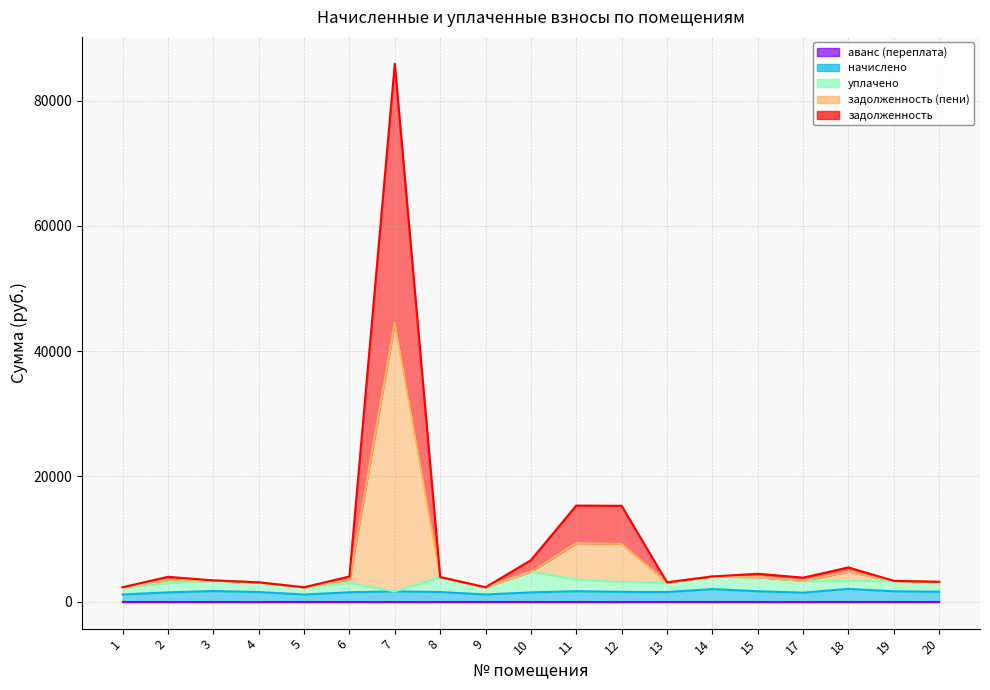

What is the sum of all начислено values?

29658.3